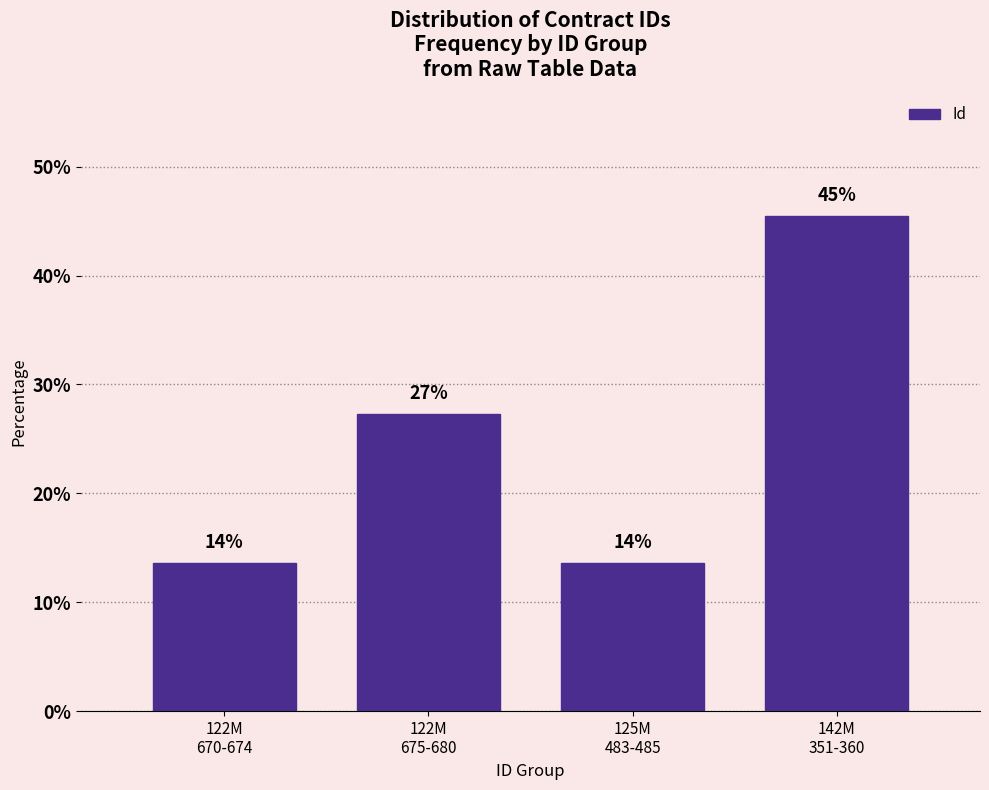

How many bars are there in total?

4